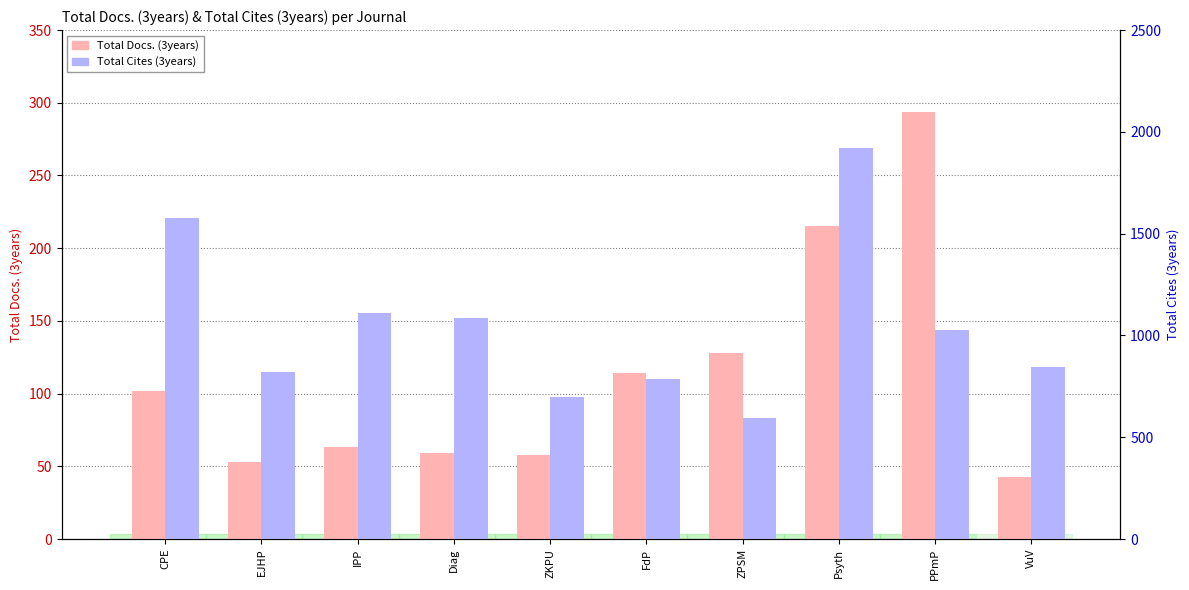

How many groups of bars are there?

10